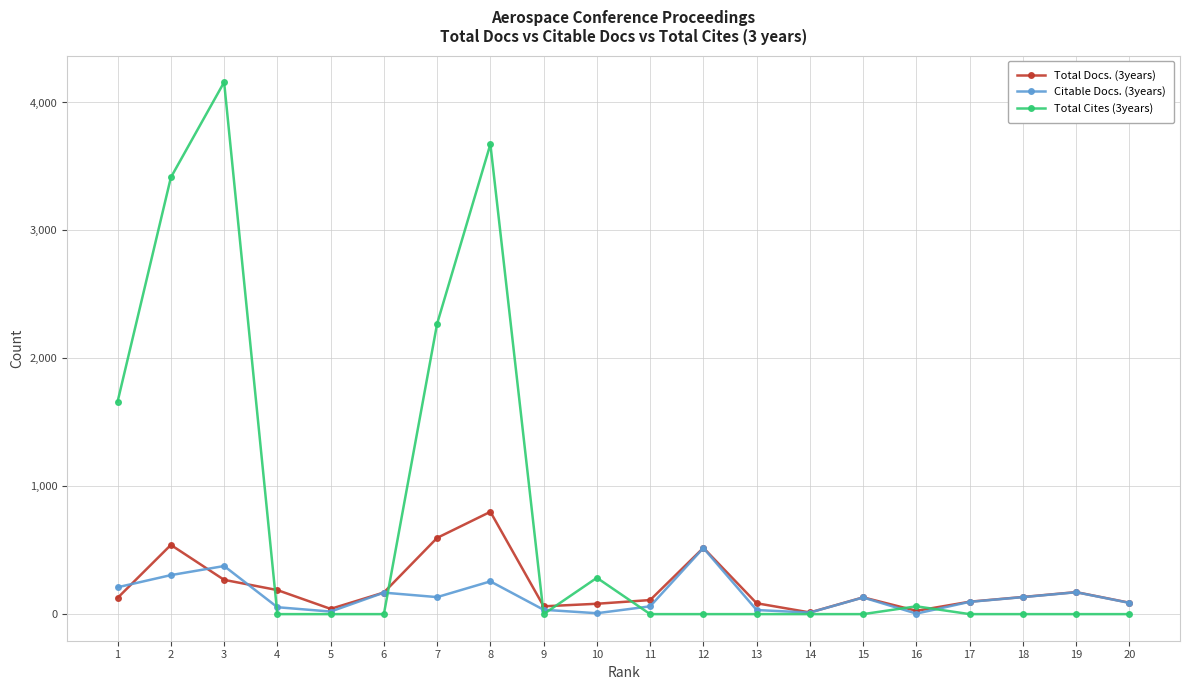

What is the difference between the highest and lowest values at 19?

172